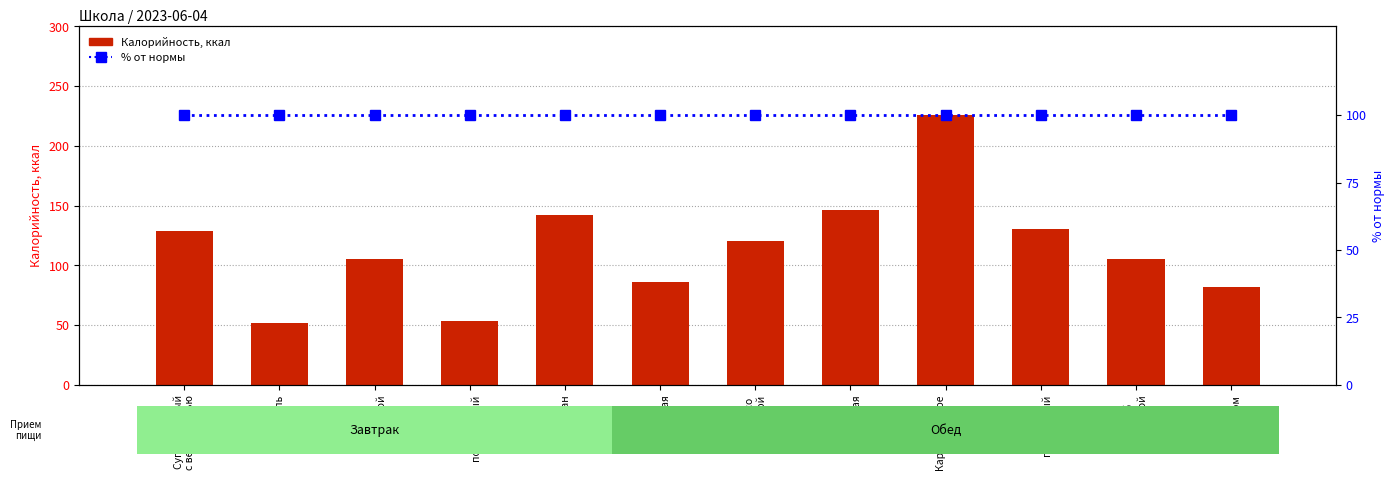

What is the spread (max minus min) of values at Борщ со
сметаной?

20